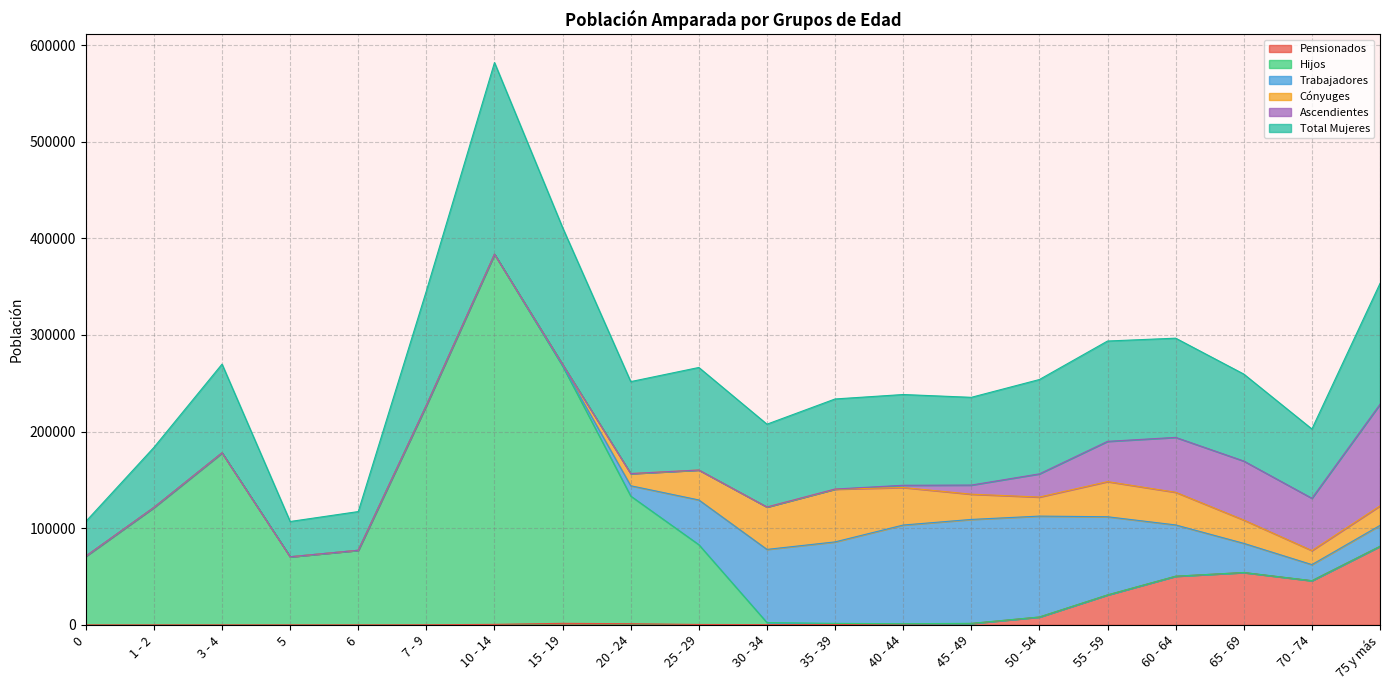

Reading left to right, list all the values displayed in this chart.

Pensionados: 0=0	1 - 2=3	3 - 4=6	5=15	6=29	7 - 9=127	10 - 14=522	15 - 19=1599	20 - 24=1198	25 - 29=423	30 - 34=279	35 - 39=401	40 - 44=797	45 - 49=1433	50 - 54=8118	55 - 59=30960	60 - 64=50357	65 - 69=54194	70 - 74=45724	75 y más=81286
Hijos: 0=71062	1 - 2=121512	3 - 4=178012	5=70472	6=77190	7 - 9=227120	10 - 14=383039	15 - 19=266315	20 - 24=132078	25 - 29=82573	30 - 34=2074	35 - 39=1153	40 - 44=414	45 - 49=160	50 - 54=43	55 - 59=28	60 - 64=8	65 - 69=1	70 - 74=0	75 y más=0
Trabajadores: 0=0	1 - 2=0	3 - 4=0	5=0	6=0	7 - 9=0	10 - 14=0	15 - 19=492	20 - 24=10697	25 - 29=46269	30 - 34=75752	35 - 39=84318	40 - 44=102106	45 - 49=107518	50 - 54=104397	55 - 59=80903	60 - 64=53060	65 - 69=30179	70 - 74=16648	75 y más=21646
Cónyuges: 0=0	1 - 2=0	3 - 4=0	5=0	6=0	7 - 9=0	10 - 14=0	15 - 19=1145	20 - 24=12596	25 - 29=30979	30 - 34=43859	35 - 39=54537	40 - 44=38839	45 - 49=26129	50 - 54=19726	55 - 59=36359	60 - 64=33797	65 - 69=24109	70 - 74=14521	75 y más=20233
Ascendientes: 0=0	1 - 2=0	3 - 4=0	5=0	6=0	7 - 9=0	10 - 14=0	15 - 19=0	20 - 24=0	25 - 29=0	30 - 34=0	35 - 39=173	40 - 44=2297	45 - 49=9443	50 - 54=23997	55 - 59=41660	60 - 64=56790	65 - 69=61056	70 - 74=54122	75 y más=105092
Total Mujeres: 0=35914	1 - 2=62143	3 - 4=91801	5=36484	6=40034	7 - 9=118405	10 - 14=198310	15 - 19=141494	20 - 24=95156	25 - 29=106118	30 - 34=85706	35 - 39=93195	40 - 44=93918	45 - 49=90784	50 - 54=97624	55 - 59=103823	60 - 64=102664	65 - 69=89983	70 - 74=71684	75 y más=125073